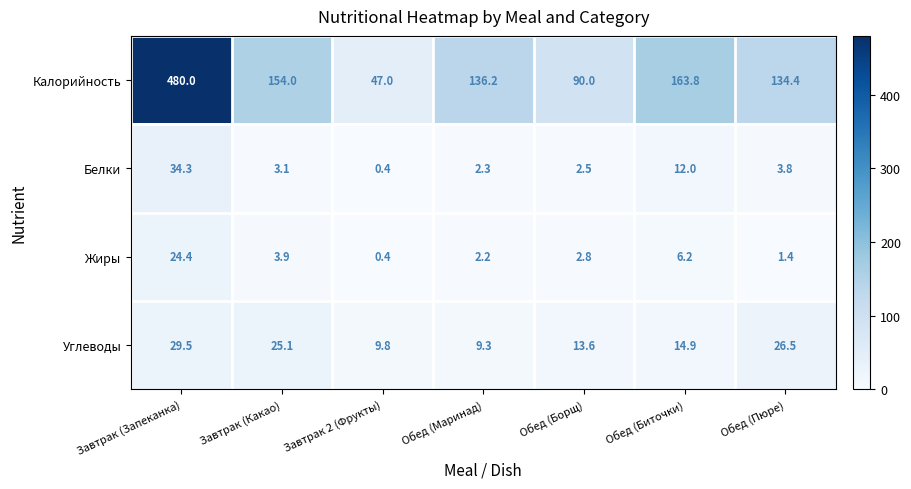

What is the smallest value displayed?

0.4